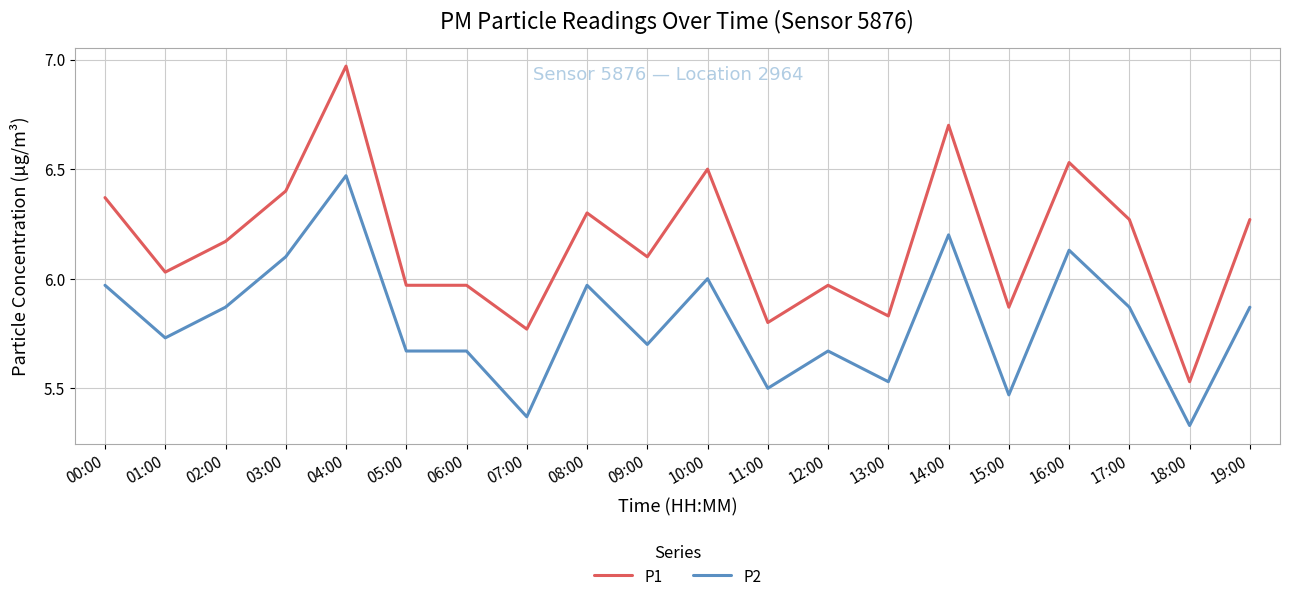

At which label does P2 reach its minimum?

18:00